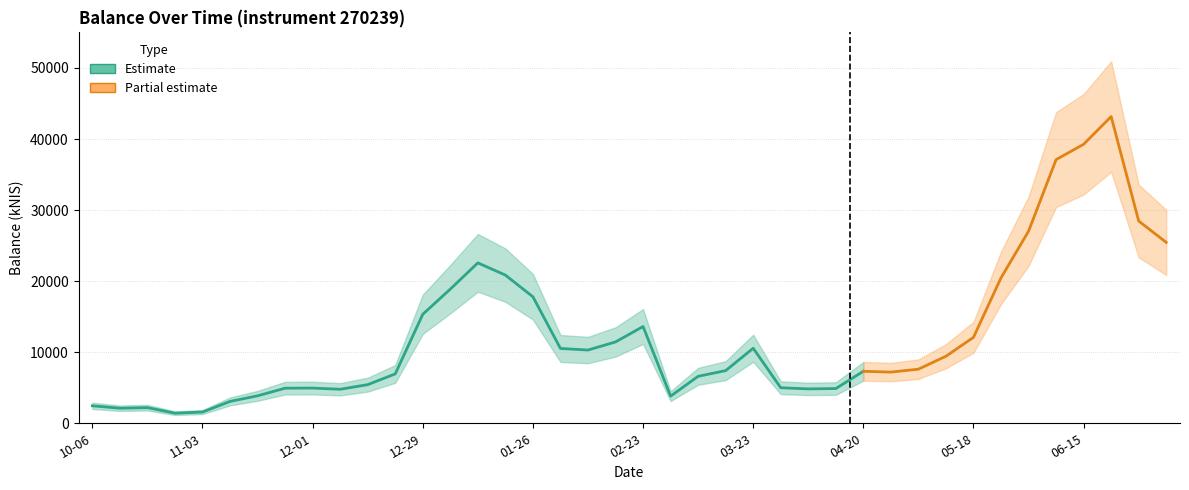

True or false: there are more than 2 points higher than both neighbors.

True